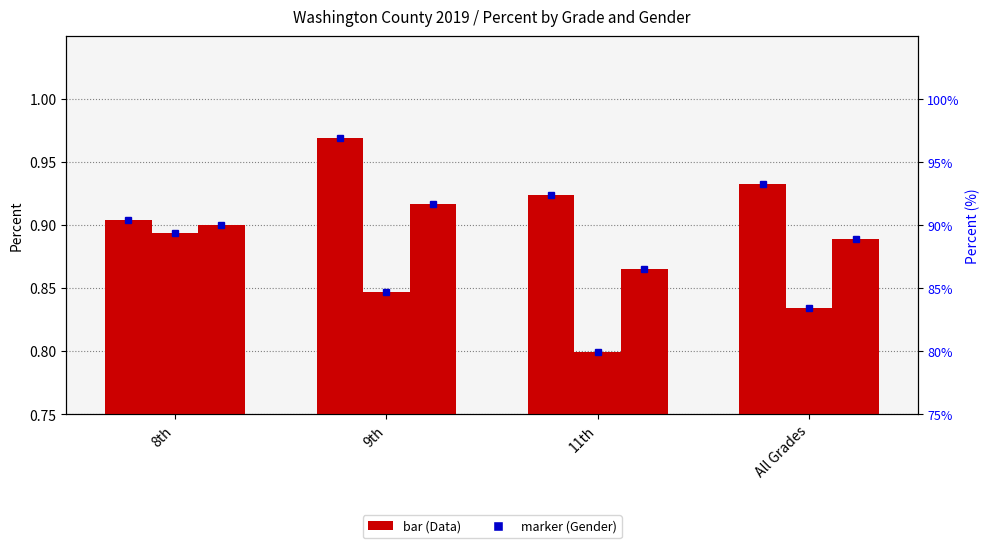

Rank the series by their maximum value, from lowest to highest.

Male, Total, Female